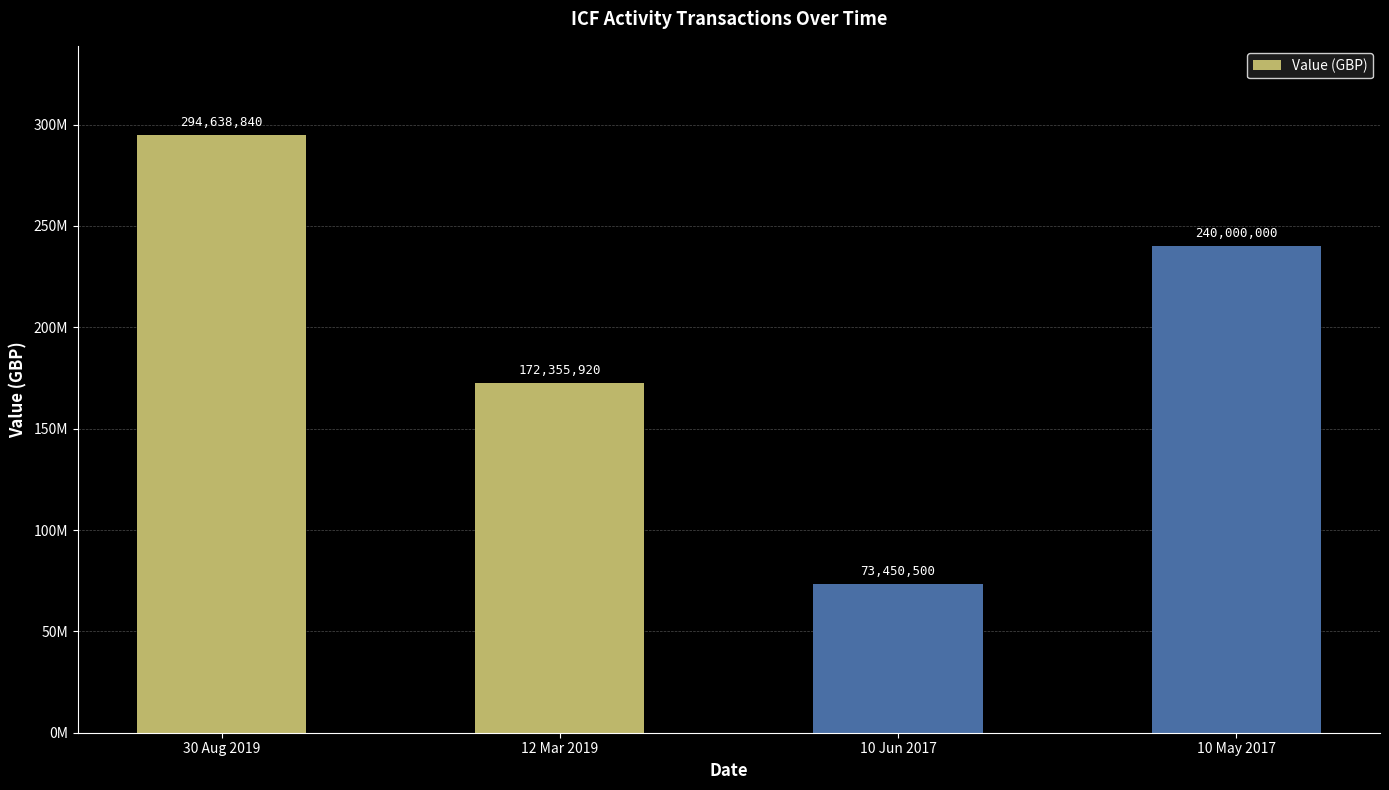

Is it true that the value at 30 Aug 2019 is 75073058?

False